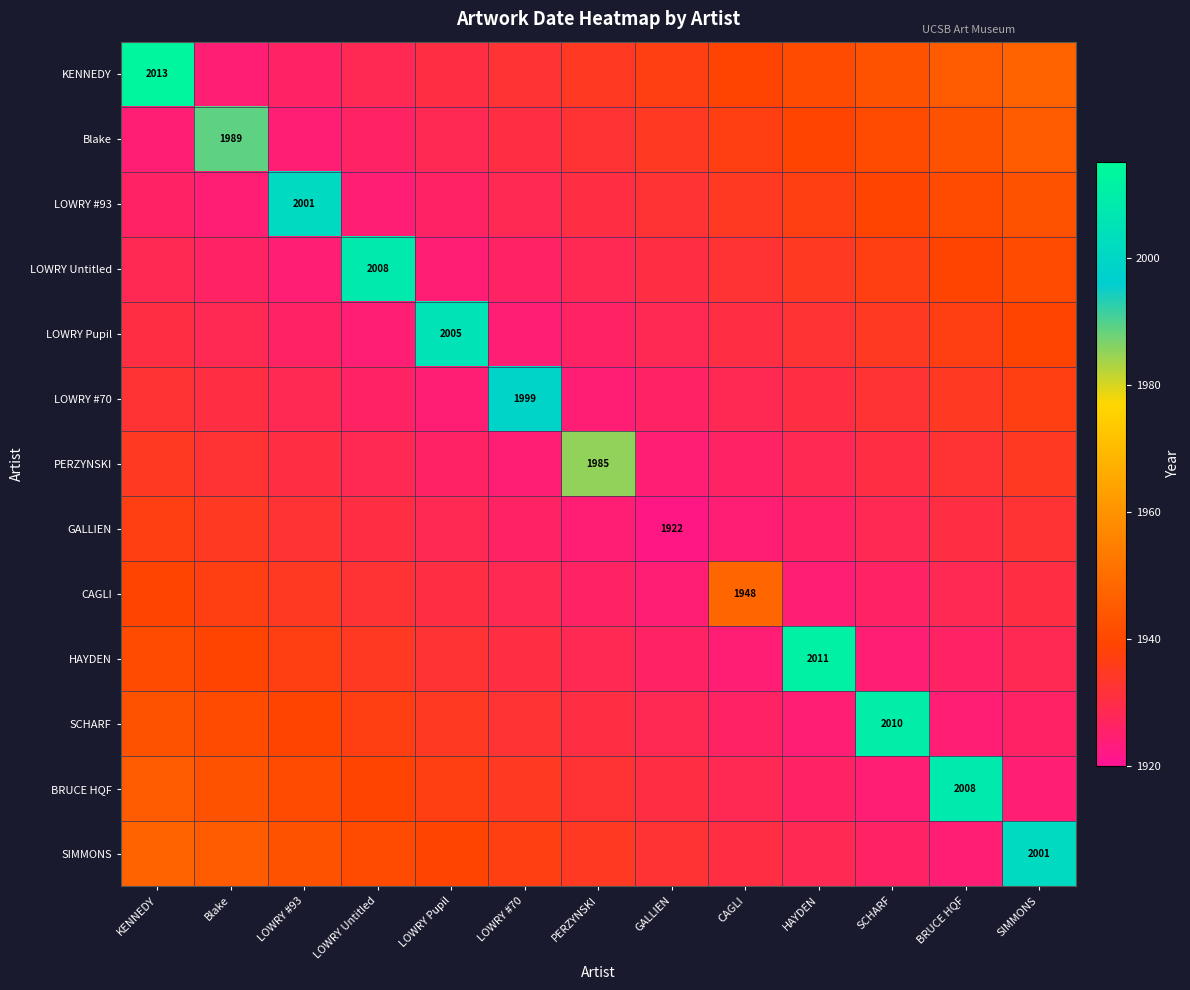

Is the value of LOWRY Pupil at SIMMONS greater than the value of BRUCE HQF at PERZYNSKI?

Yes